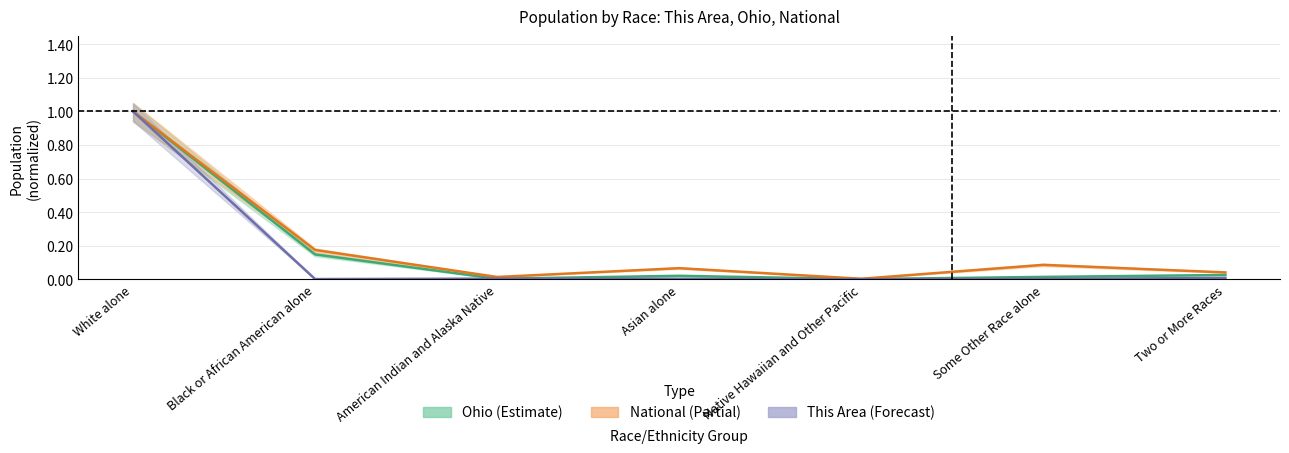

Which has a higher value, Two or More Races or White alone?

White alone